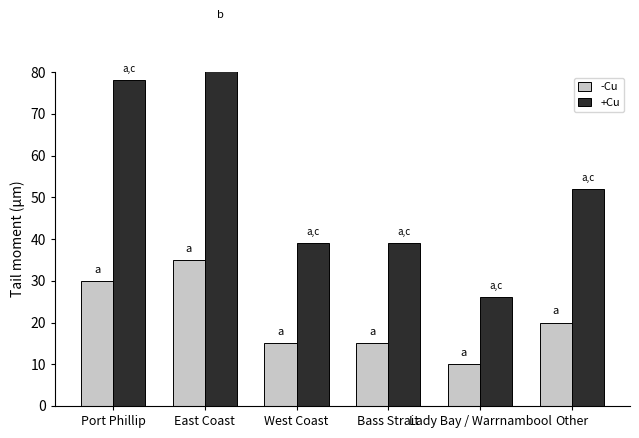

At which label does +Cu reach its minimum?

Lady Bay / Warrnambool